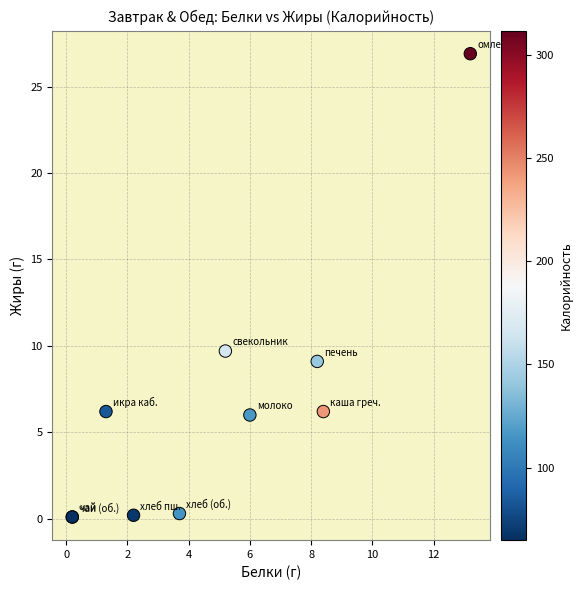

What Y value in the scatter plot is closest to 13?

9.7